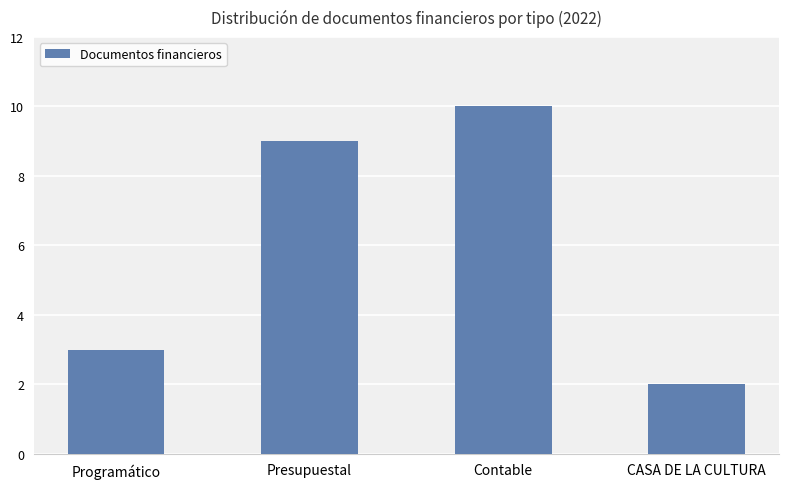

What position from the left is Programático?

1